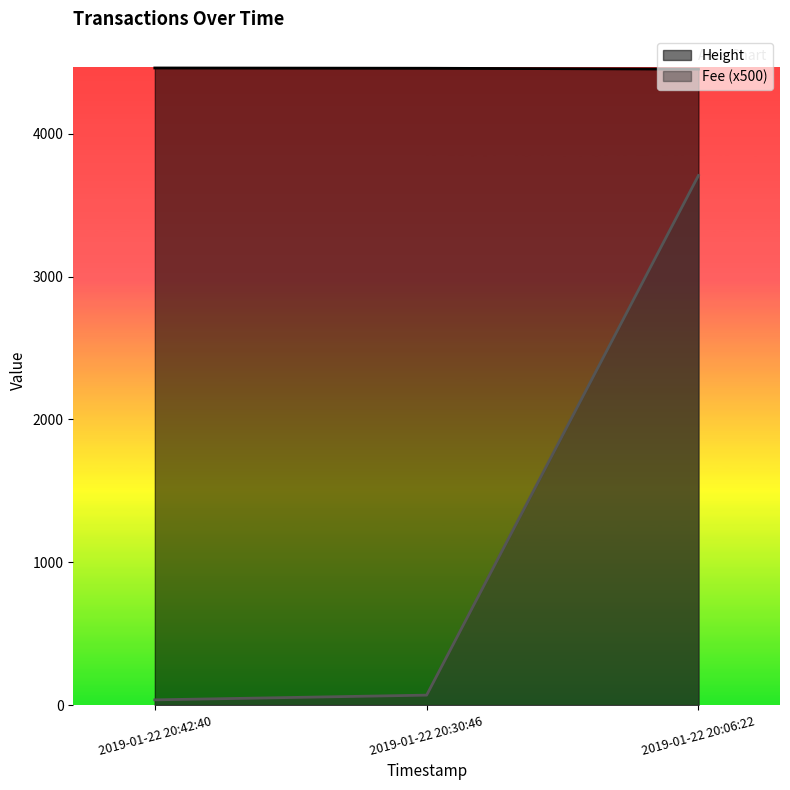

List the labels in order of Height value, largest first.

2019-01-22 20:42:40, 2019-01-22 20:30:46, 2019-01-22 20:06:22